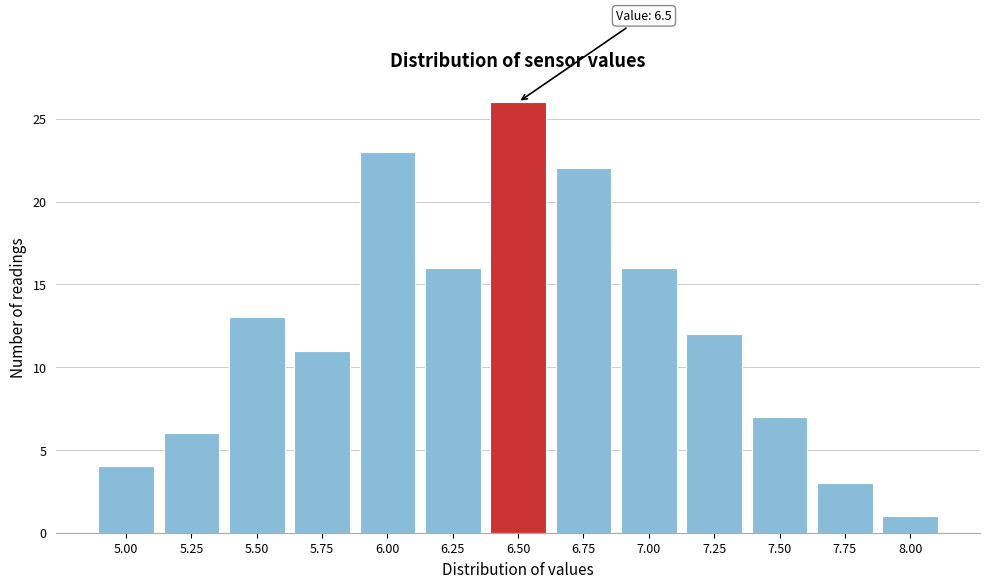

Reading right to left, list all the values displayed in this chart.

8.00=1	7.75=3	7.50=7	7.25=12	7.00=16	6.75=22	6.50=26	6.25=16	6.00=23	5.75=11	5.50=13	5.25=6	5.00=4